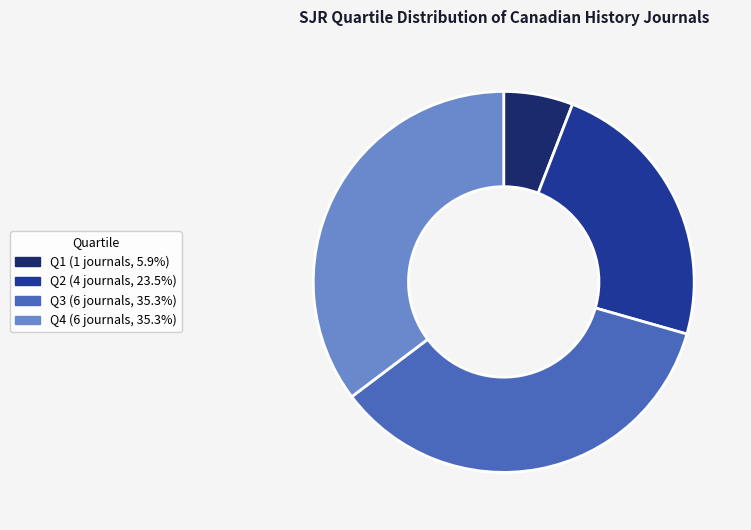

Does Q3 represent more than half of the total?

No